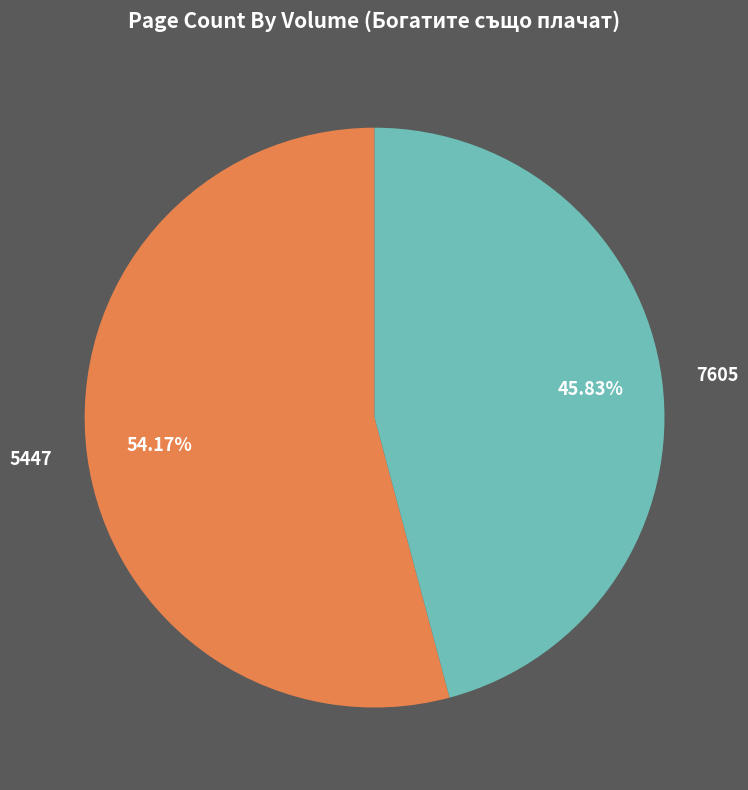

How much of the chart is everything except 7605?

54.2%